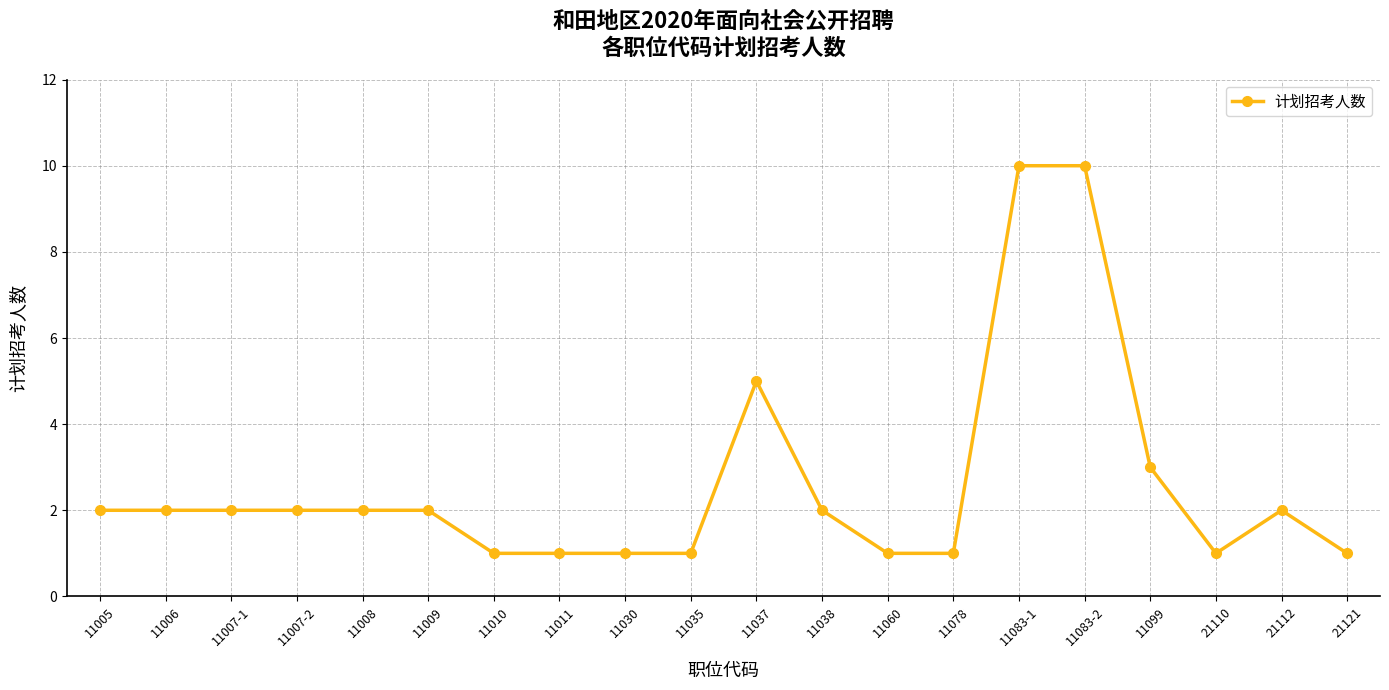

What is the maximum value shown in the chart?

10